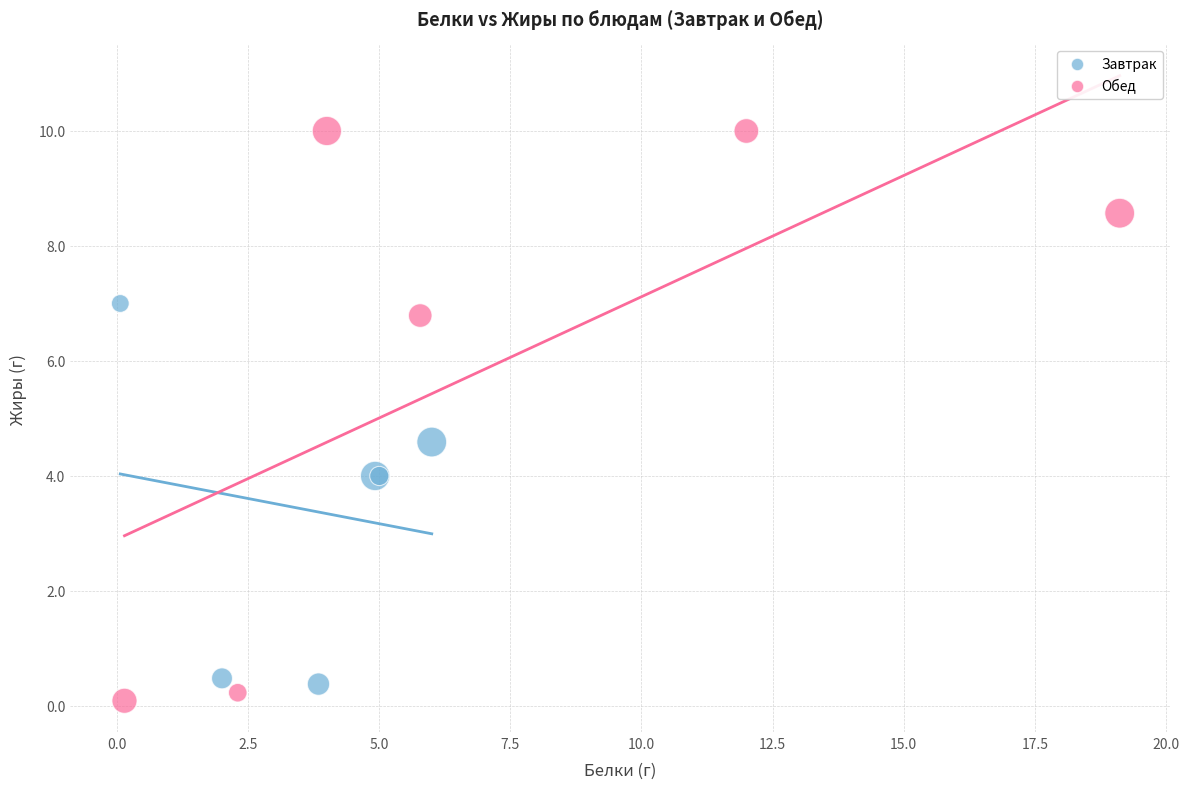

Which series contains the highest Y value?

Обед